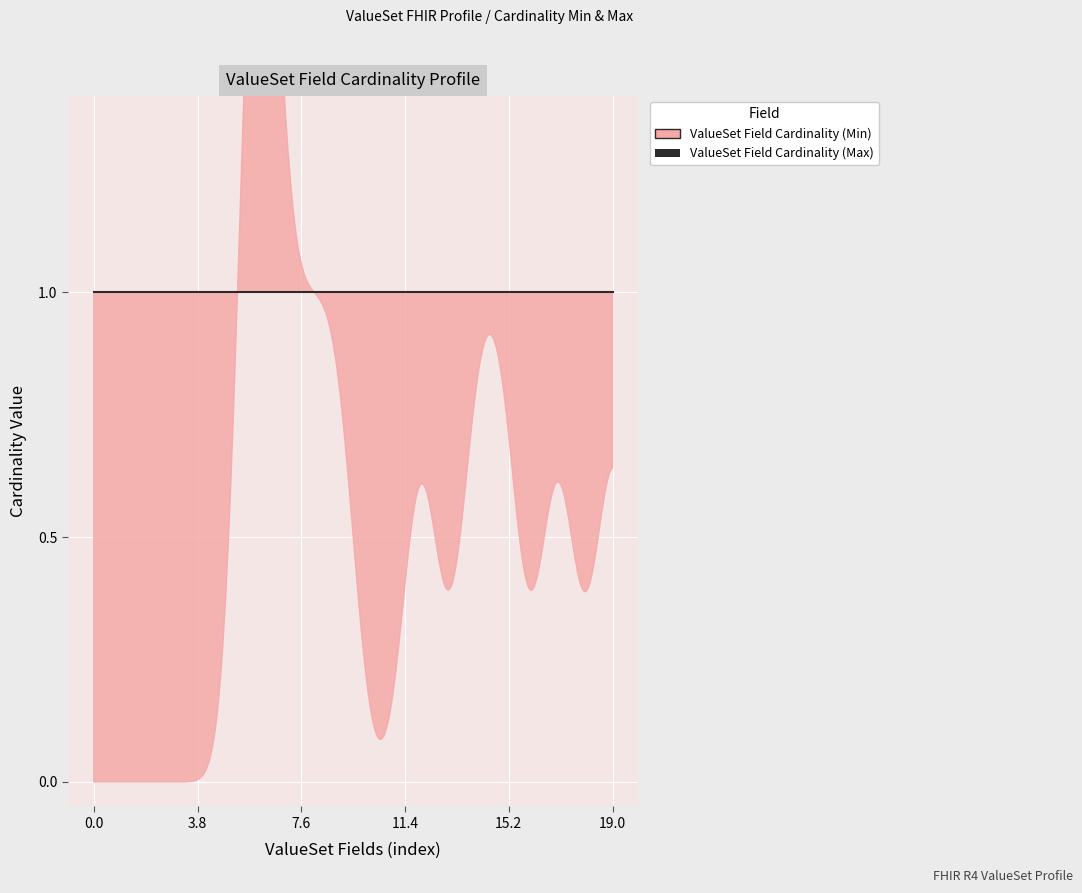

What is the sum of the ValueSet Field Cardinality (Max) values at ValueSet.language and ValueSet.meta?

2